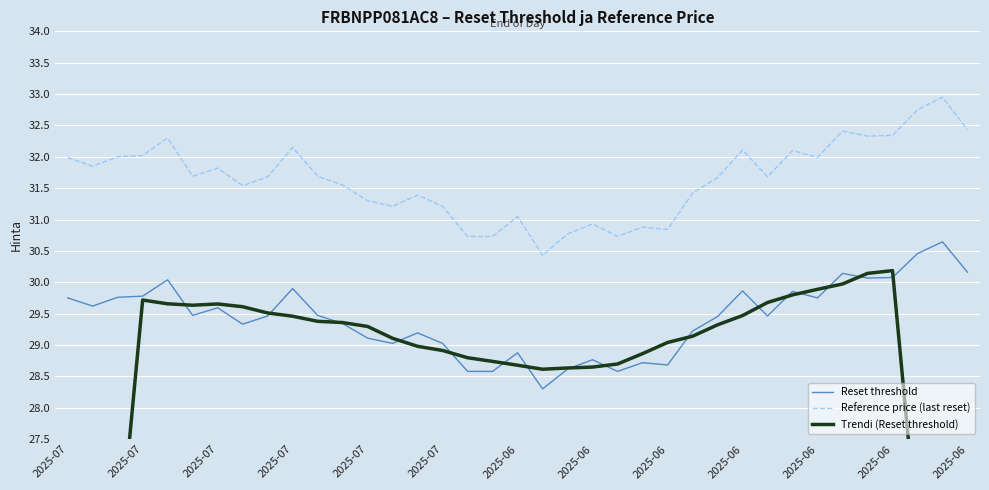

What are all the series names shown in the legend?

Reset threshold, Reference price (last reset), Trendi (Reset threshold)